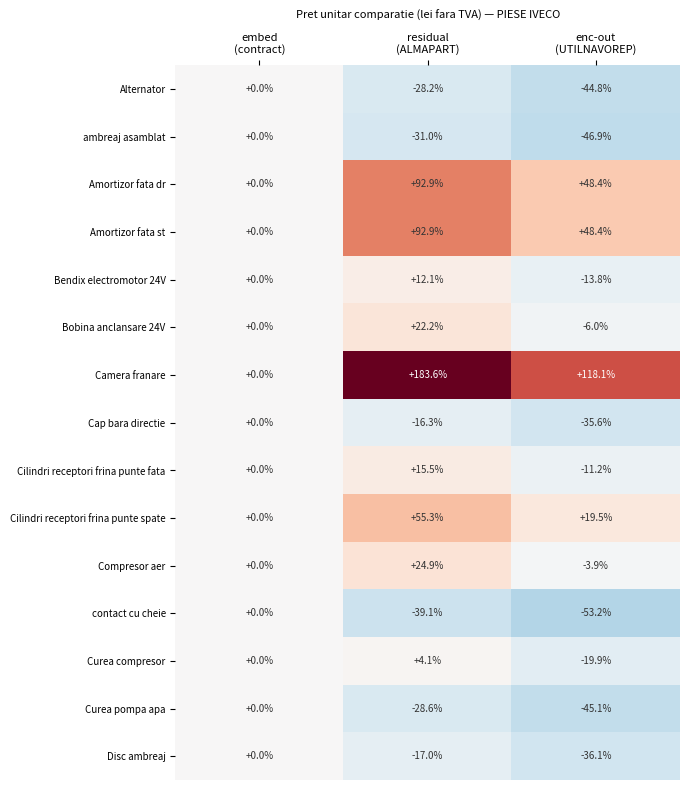

At how many categories does at least one series exceed 101?

2